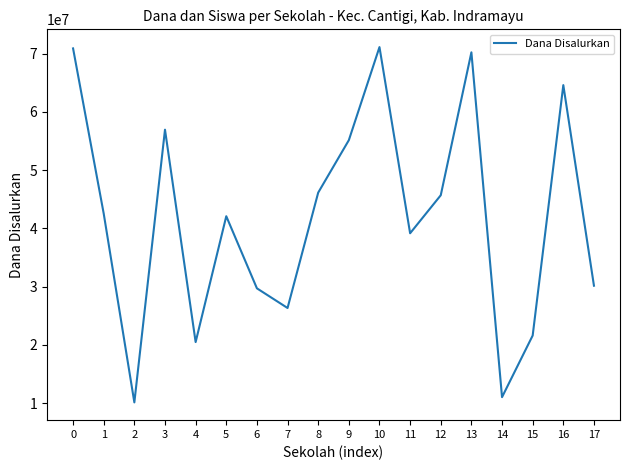

True or false: there are more than 0 points higher than both neighbors.

True